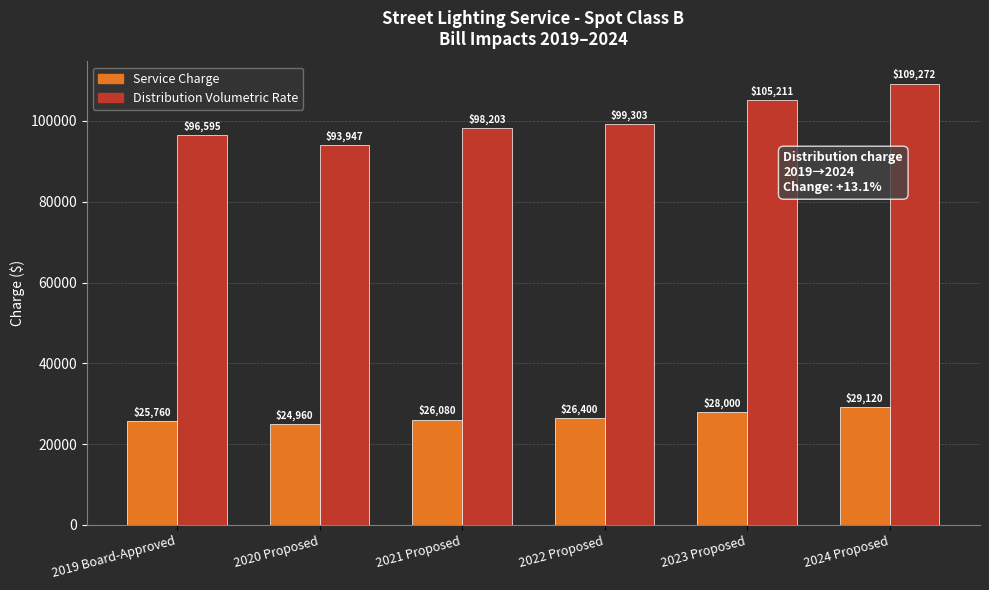

Which category has the lowest value in the Service Charge series?

2020 Proposed